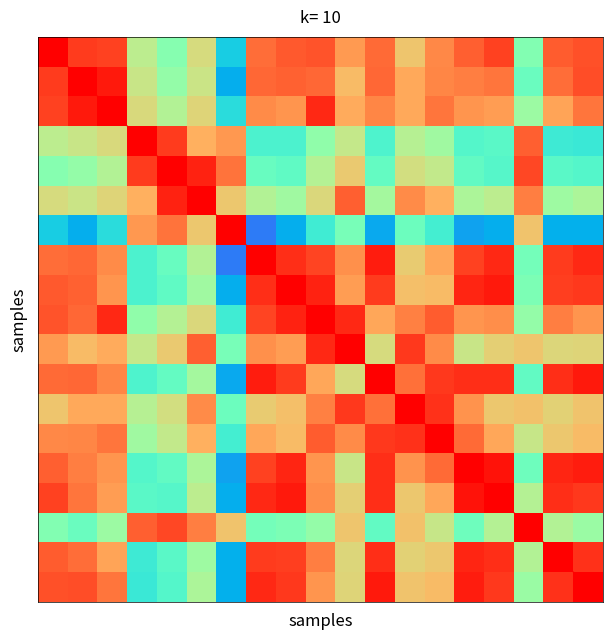

What is the difference between the highest and lowest values at 16?

15.6